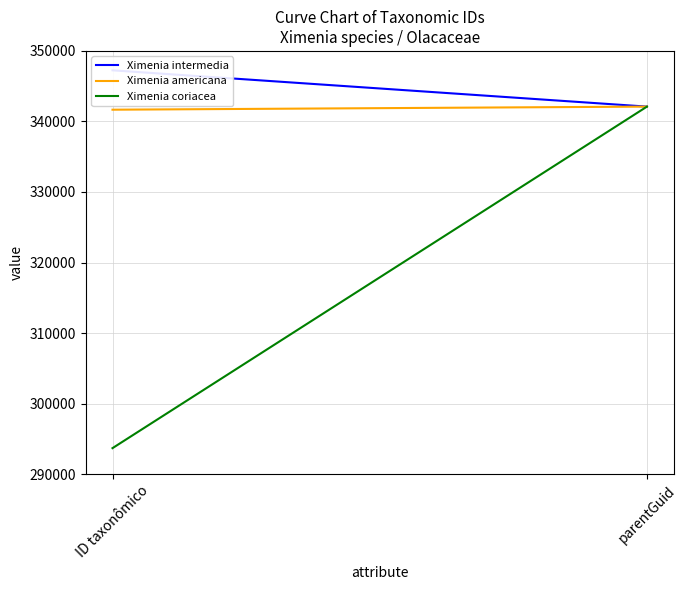

Between parentGuid and ID taxonômico, which is larger?

ID taxonômico